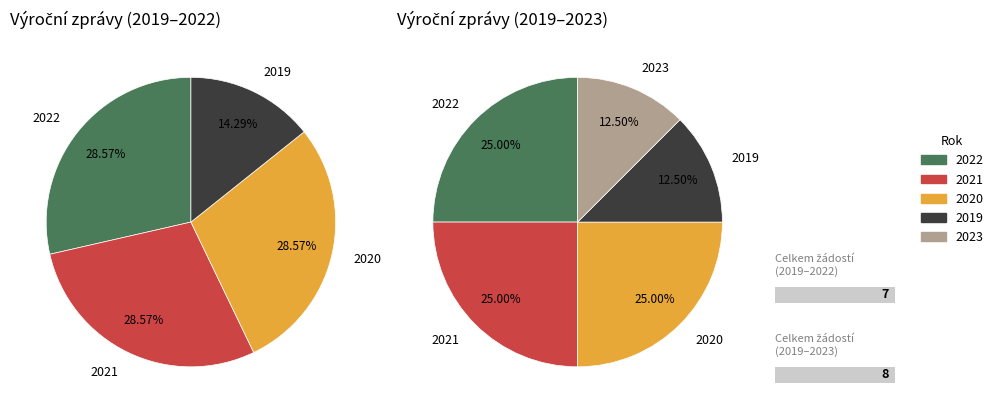

The 2020 slice represents 25% of the pie. True or false?

True